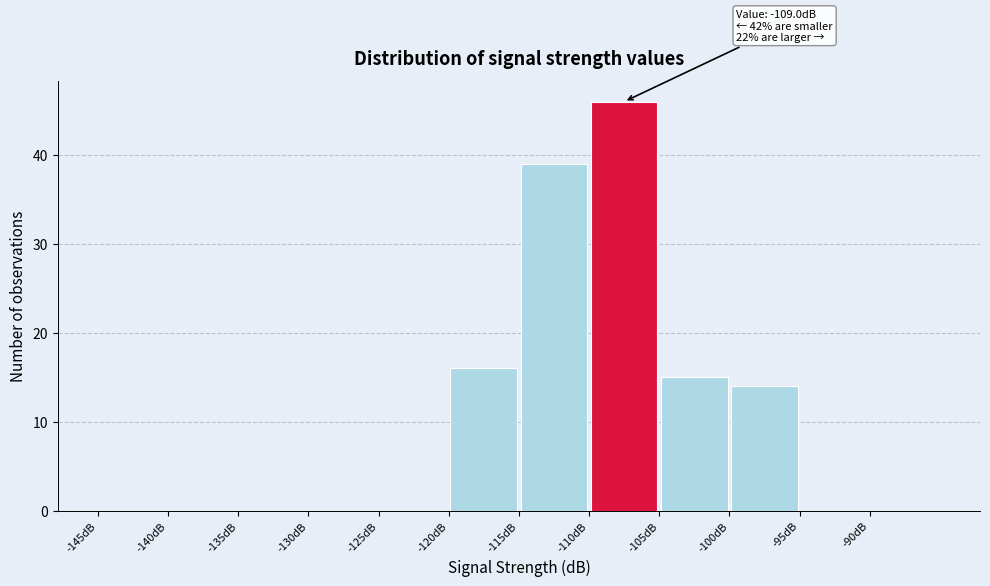

Which range on the x-axis has the tallest bar?

-110 to -105